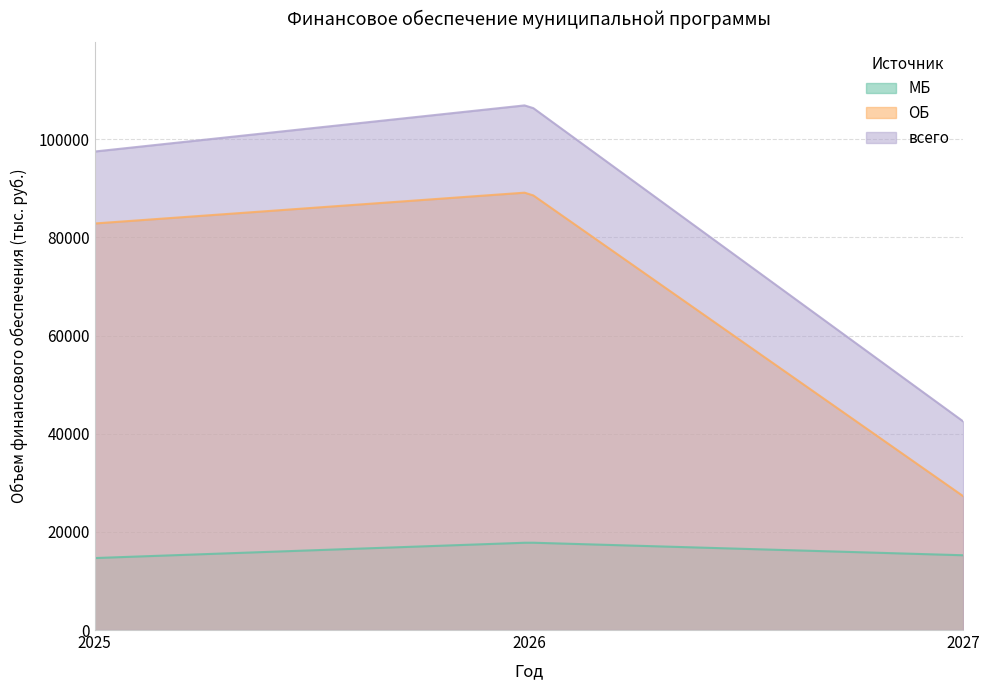

Where is МБ nearest to the value 16242?

2027